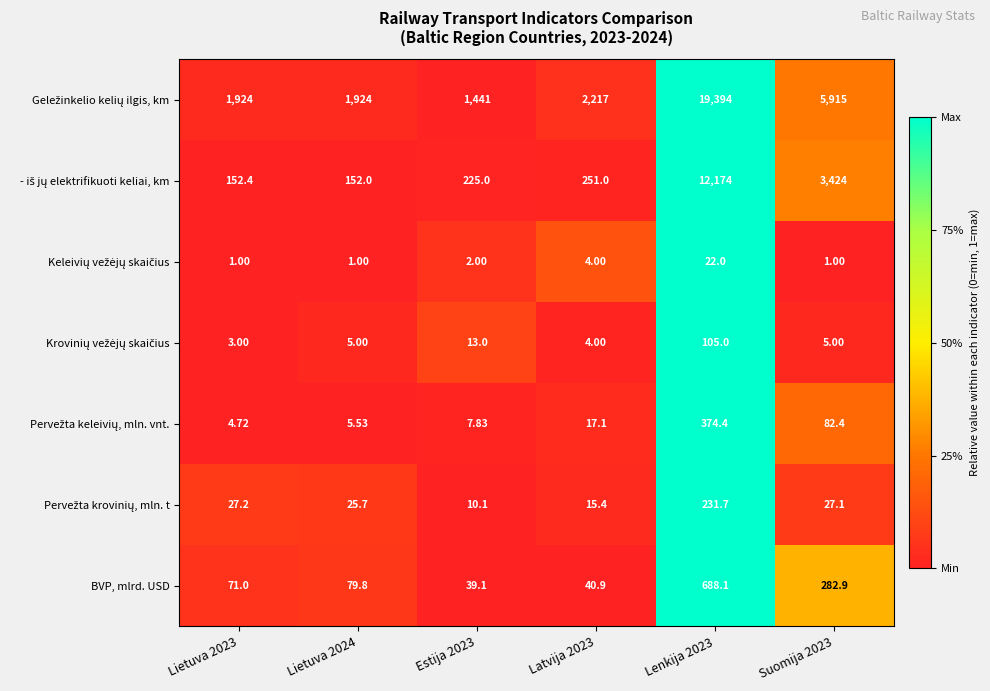

Count the number of categories in the chart.

6